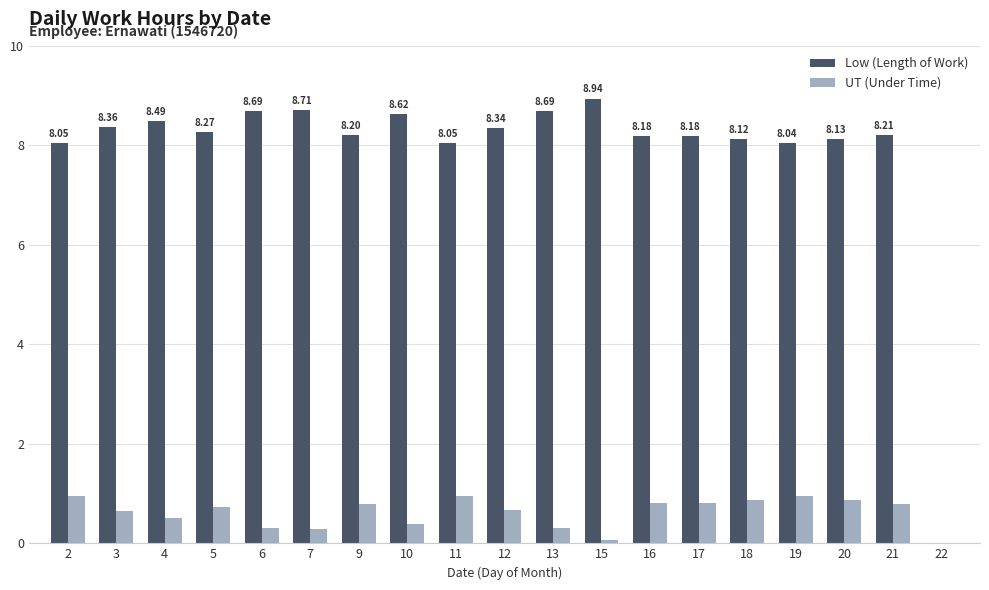

What is the total value across all series at 19?

9.0